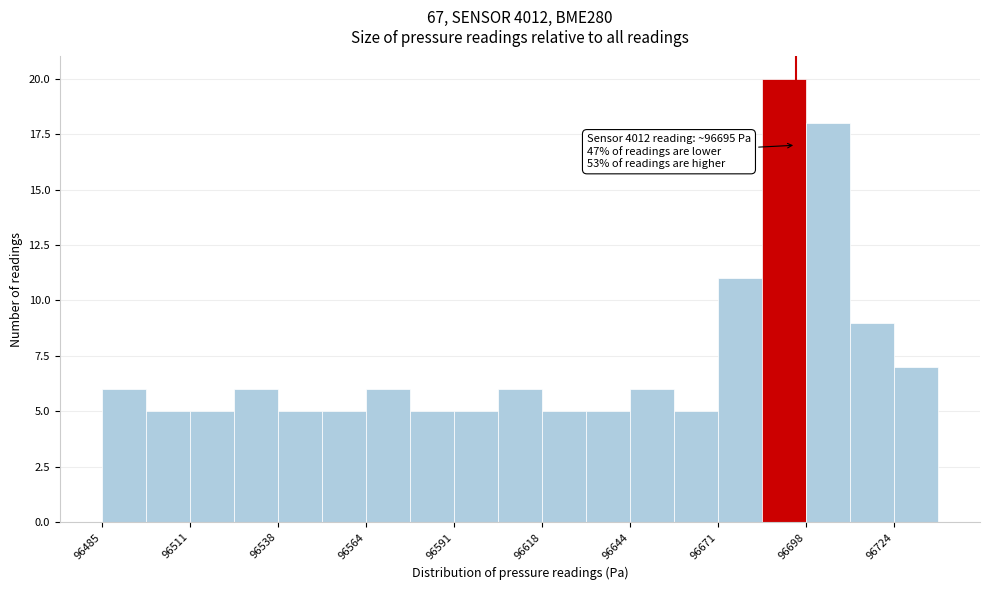

Read against the x-axis, roughly where is the centre of the tallest bar?

96690